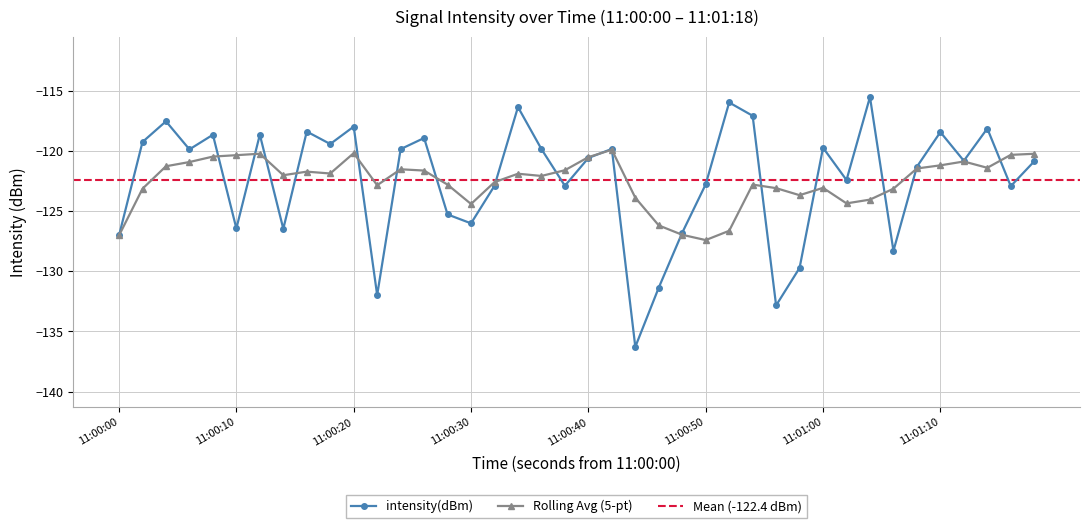

How many interior local valleys does the intensity(dBm) series have?

13